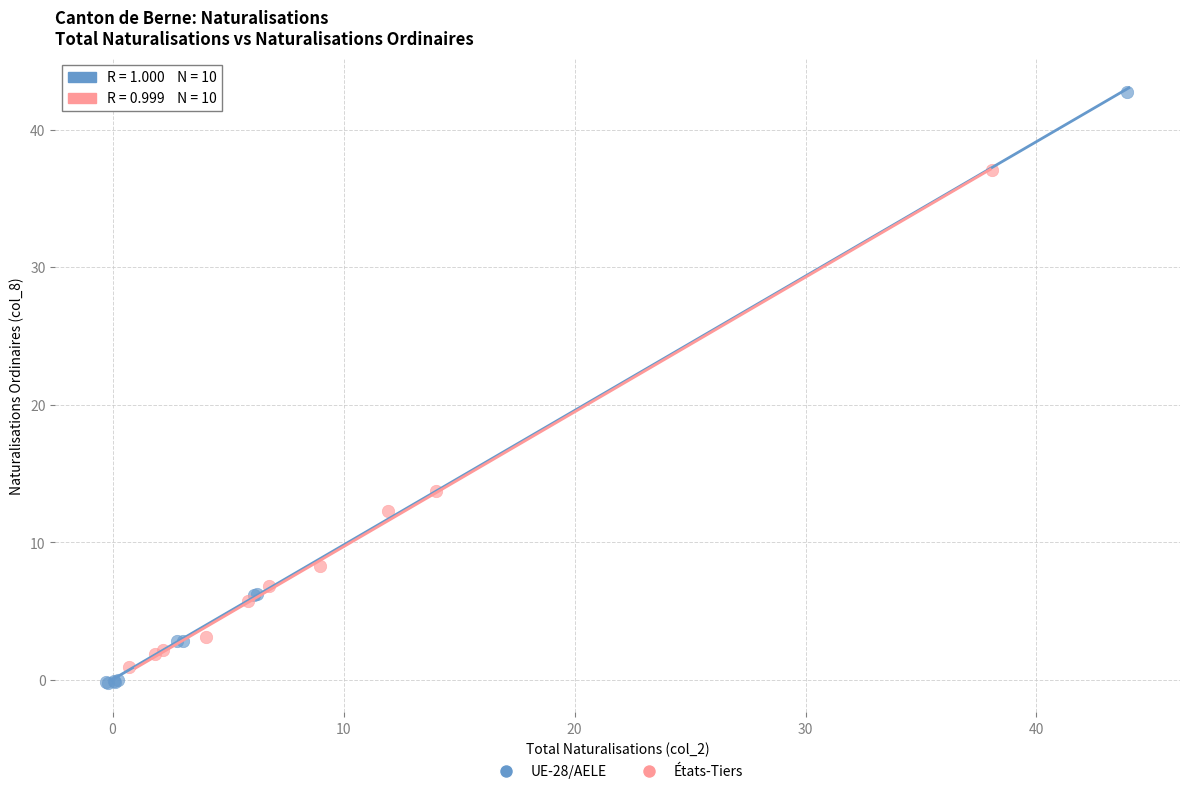

Which series has the widest spread of Y values?

UE-28/AELE